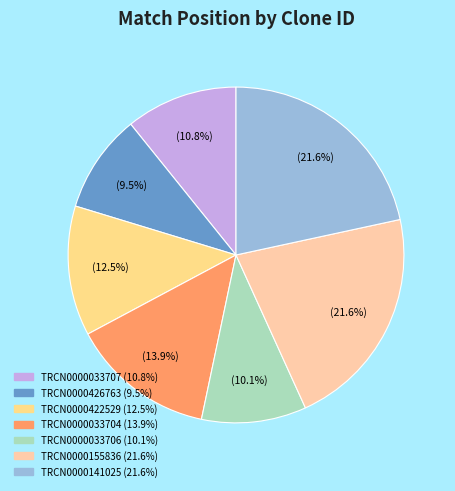

Count the number of slices in the pie.

7